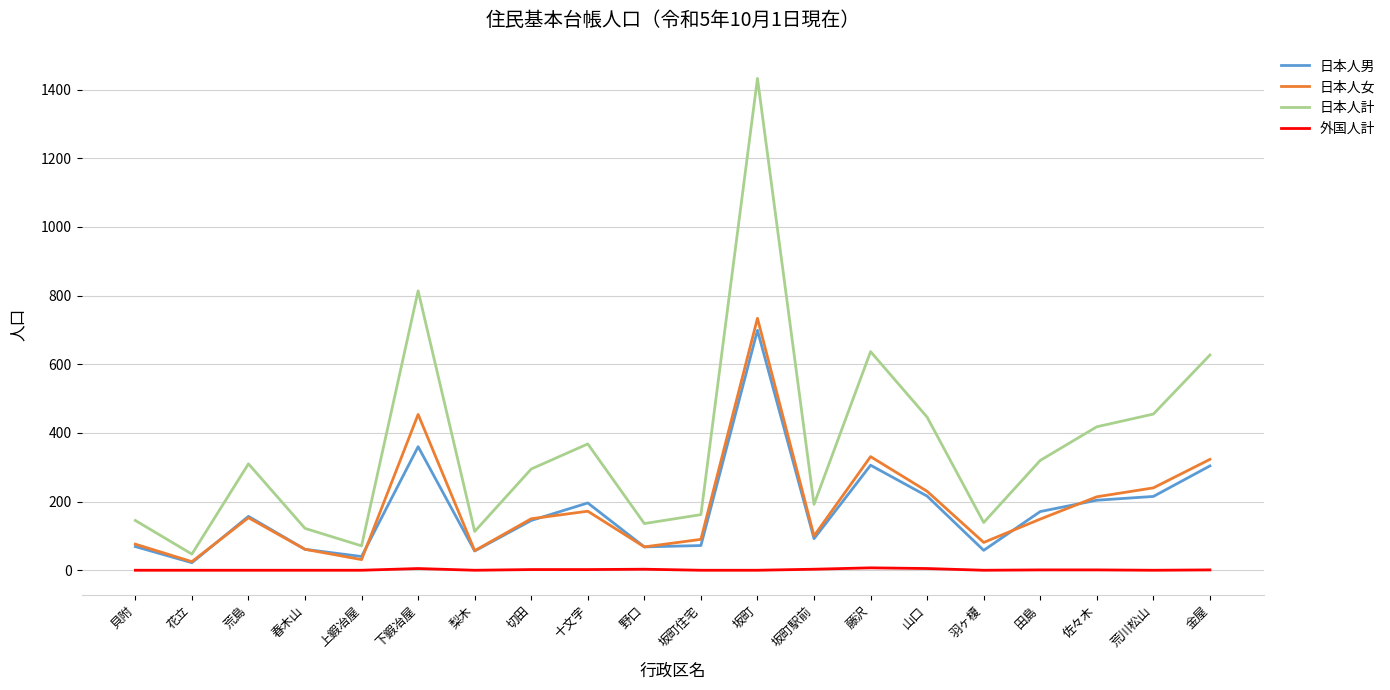

True or false: 外国人計 and 日本人計 intersect in this chart.

False